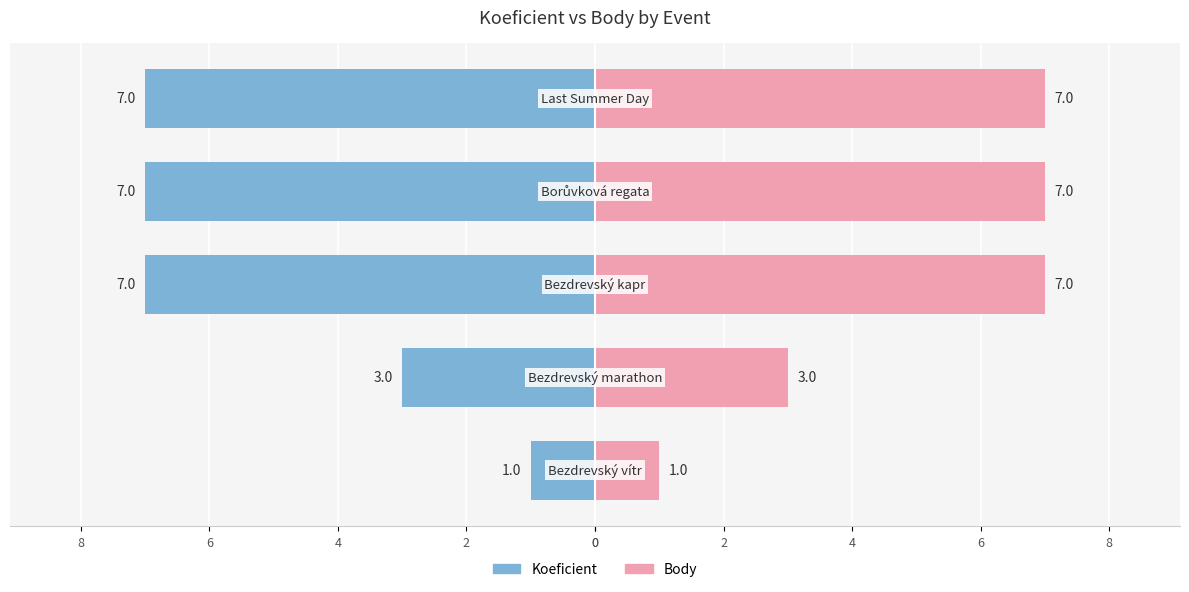

What is the minimum value for Body?

1